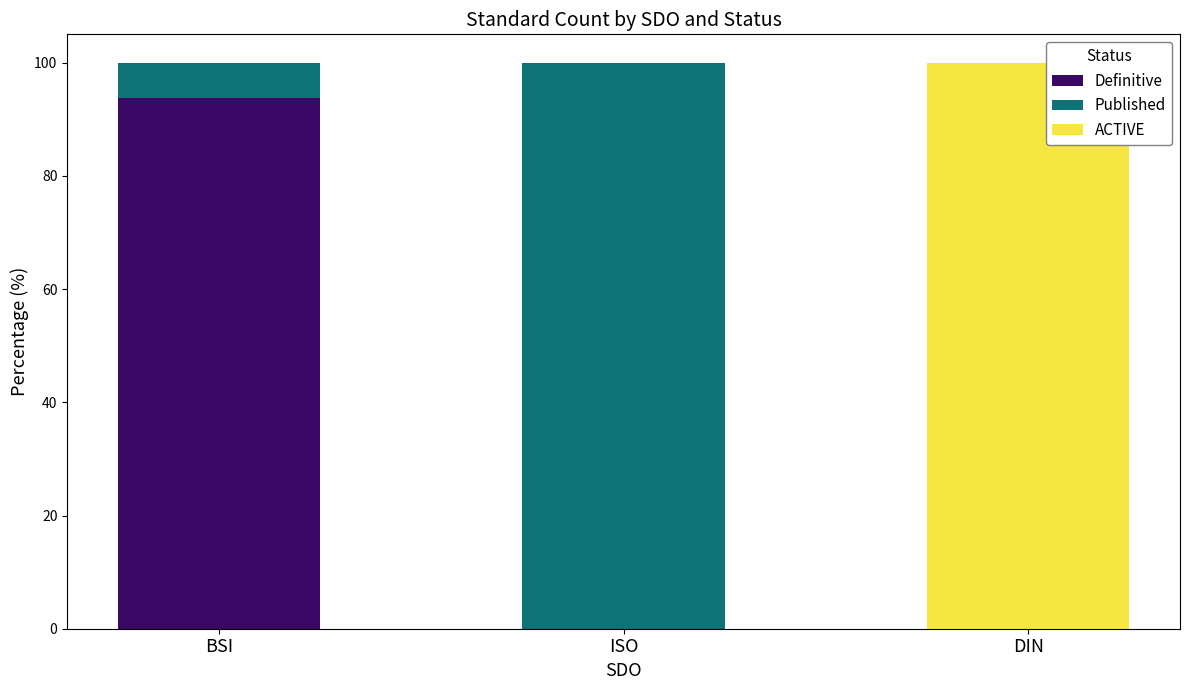

True or false: Definitive has a value of 34.8 at DIN.

False